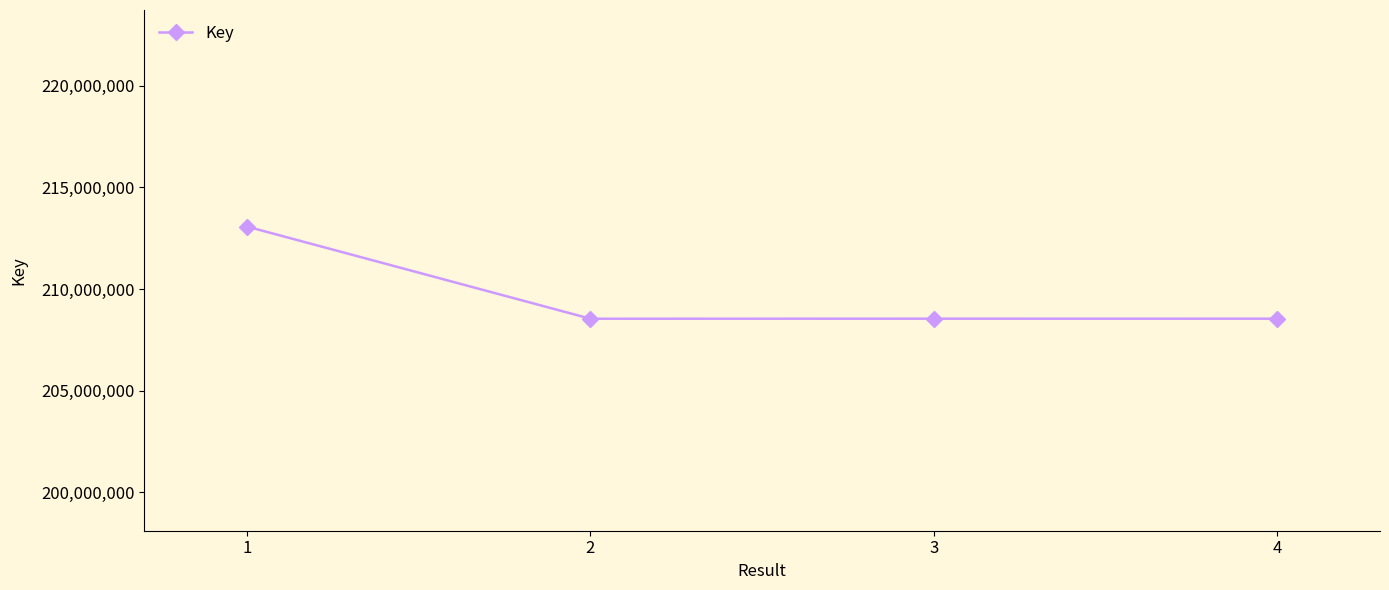

Is it true that the value at 2 is 140233950?

False